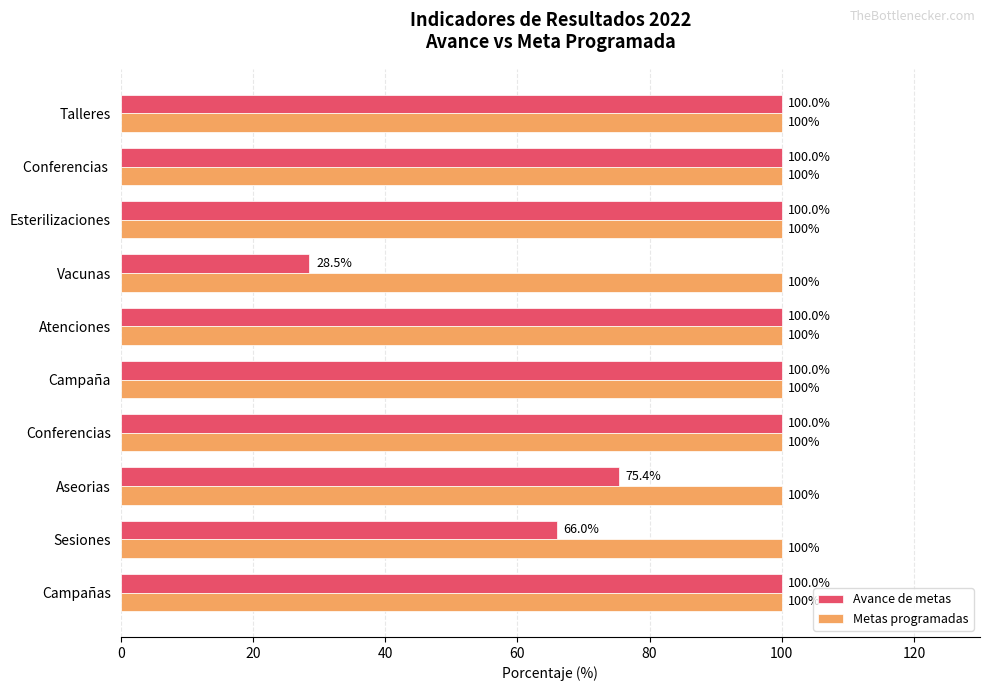

List the series in order of their overall mean, lowest first.

Avance de metas, Metas programadas